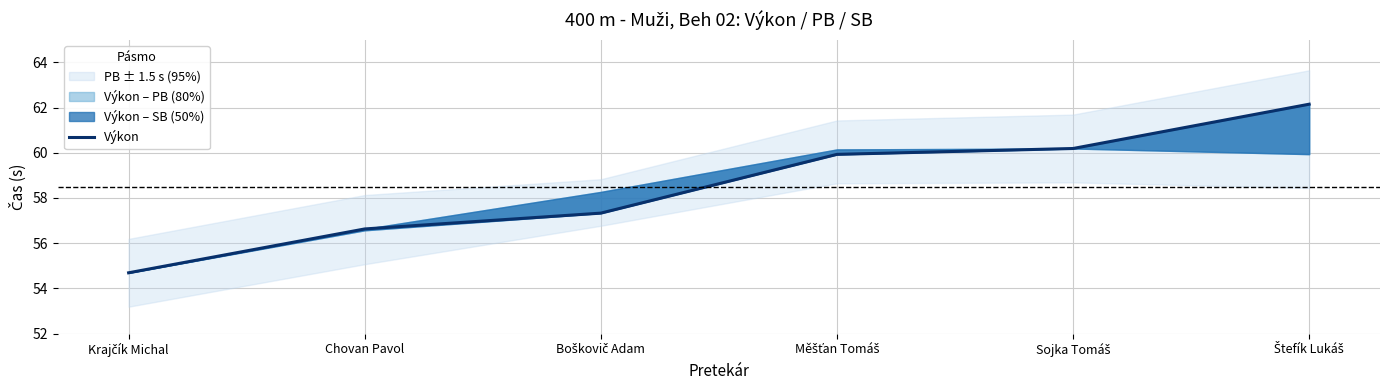

What is the label of the 6th point from the right?

Krajčík Michal